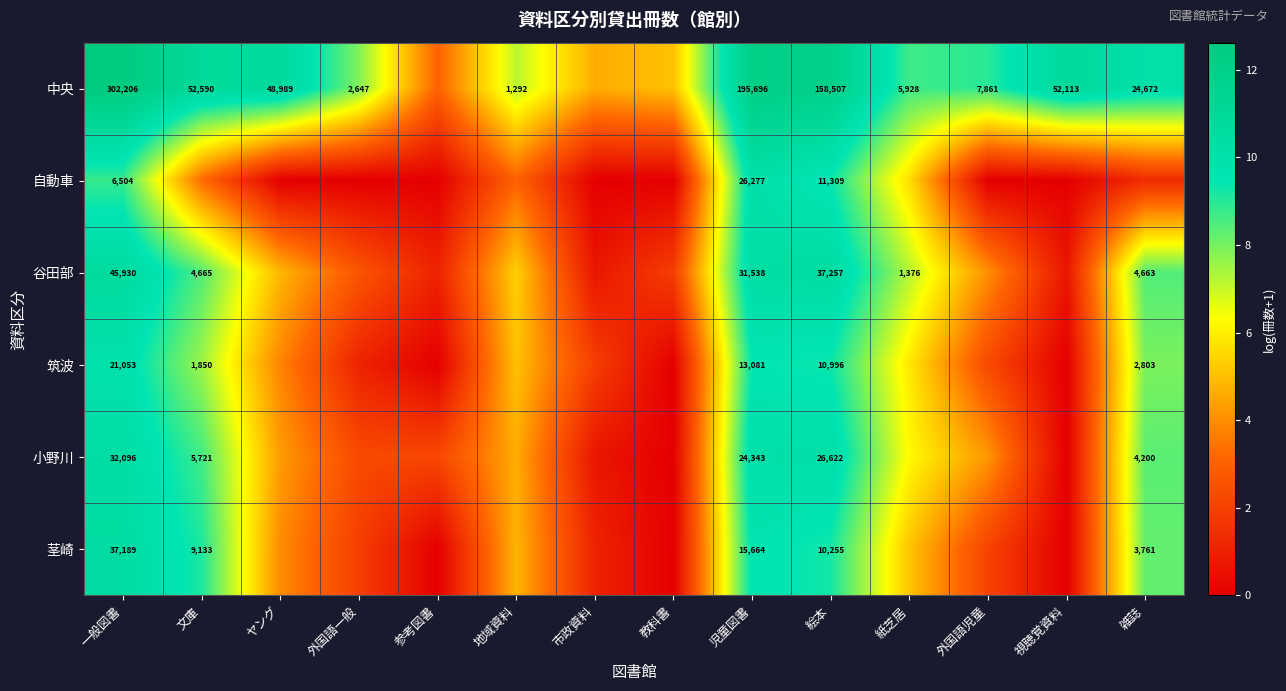

Which series changed the most between 外国語一般 and 視聴覚資料?

中央